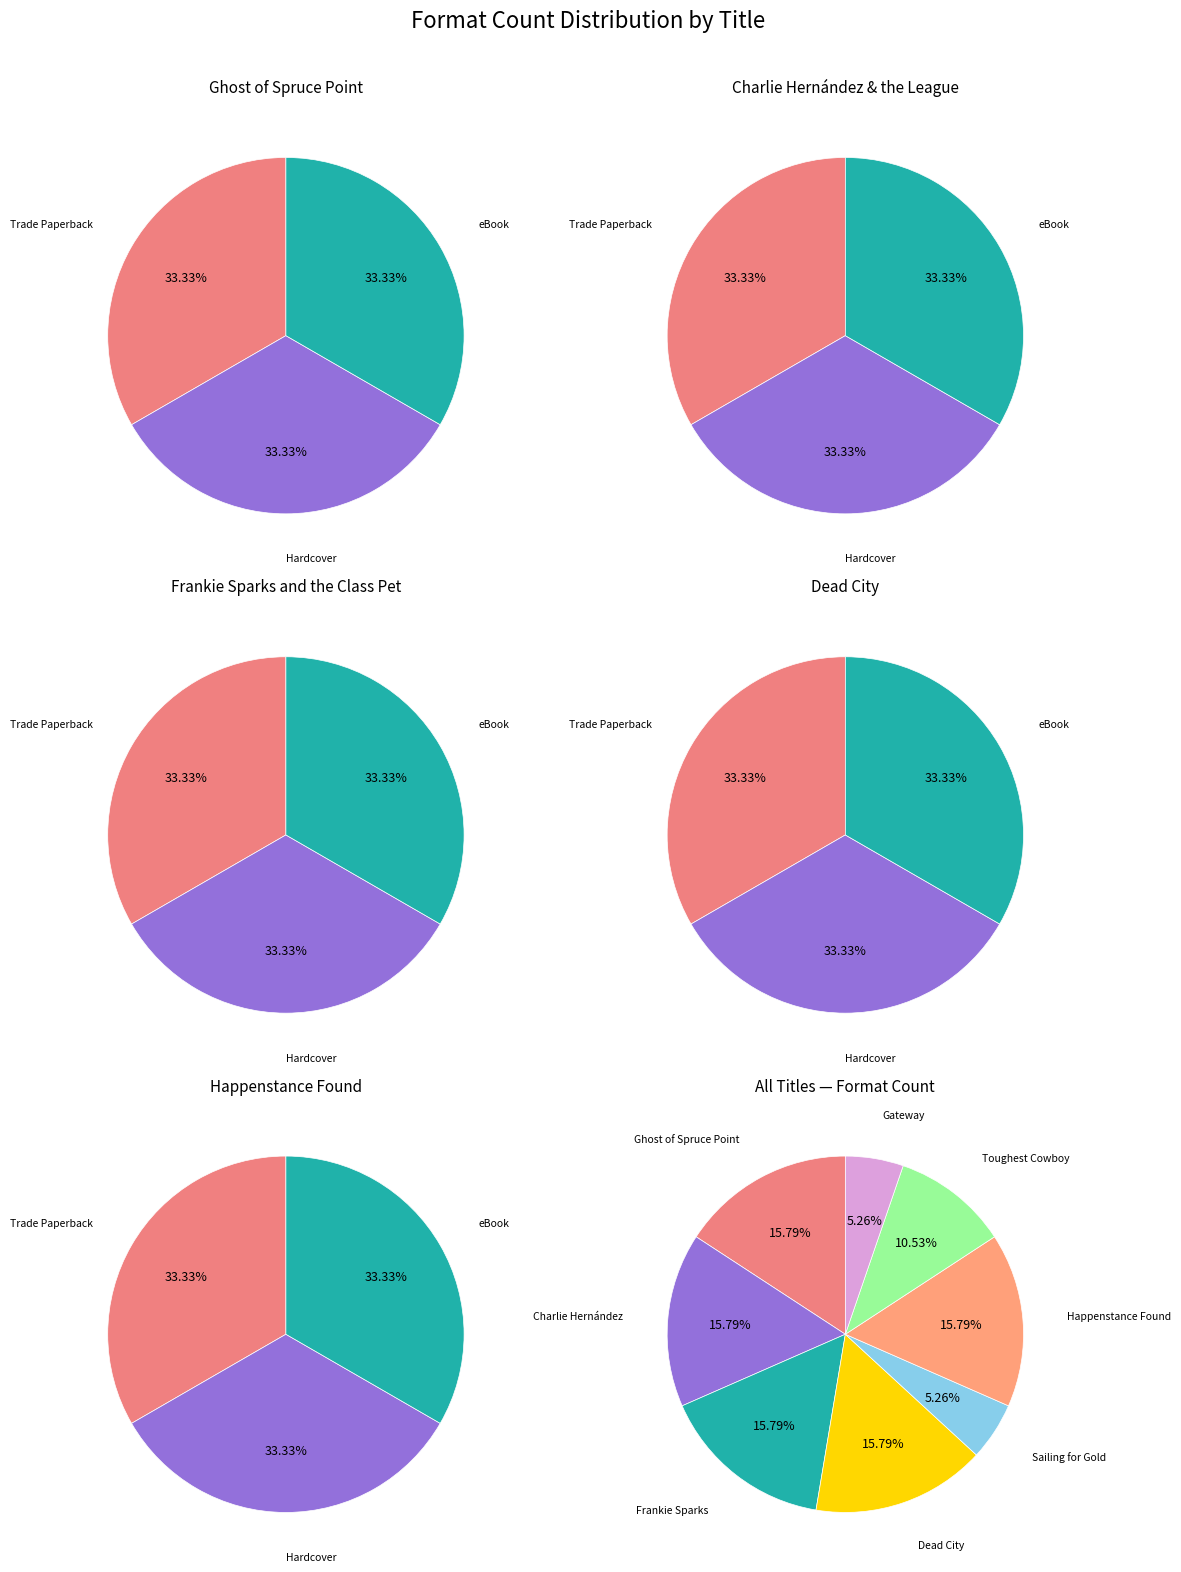

What is the change in value from Sailing for Gold to Happenstance Found?

+2